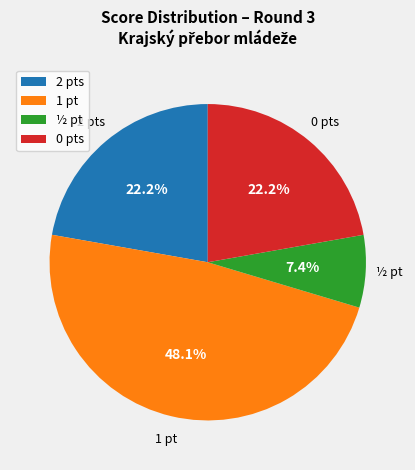

Combined, do 2 pts and 0 pts account for over 50%?

No